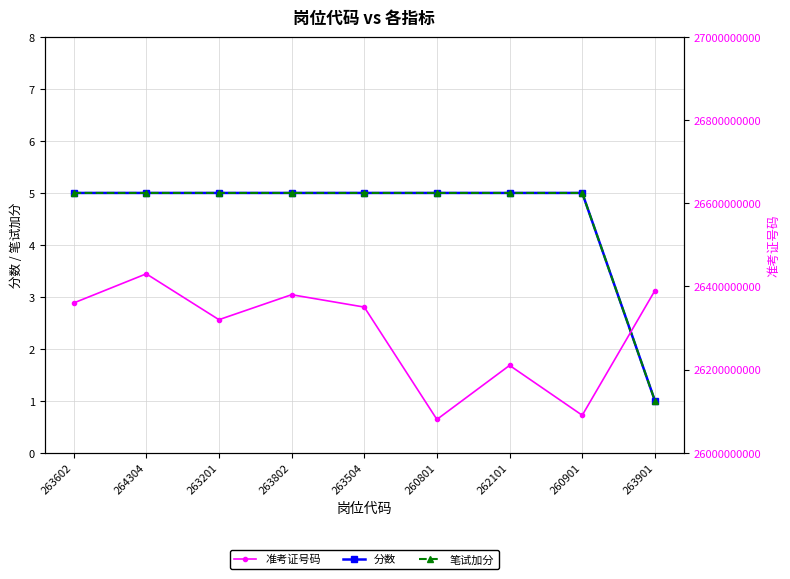

Reading left to right, extract all data points from this chart.

分数: 263602=5	264304=5	263201=5	263802=5	263504=5	260801=5	262101=5	260901=5	263901=1
笔试加分: 263602=5	264304=5	263201=5	263802=5	263504=5	260801=5	262101=5	260901=5	263901=1
准考证号码: 263602=26360203907	264304=26430401020	263201=26320102108	263802=26380204011	263504=26350402504	260801=26080100512	262101=26210101718	260901=26090100517	263901=26390104206